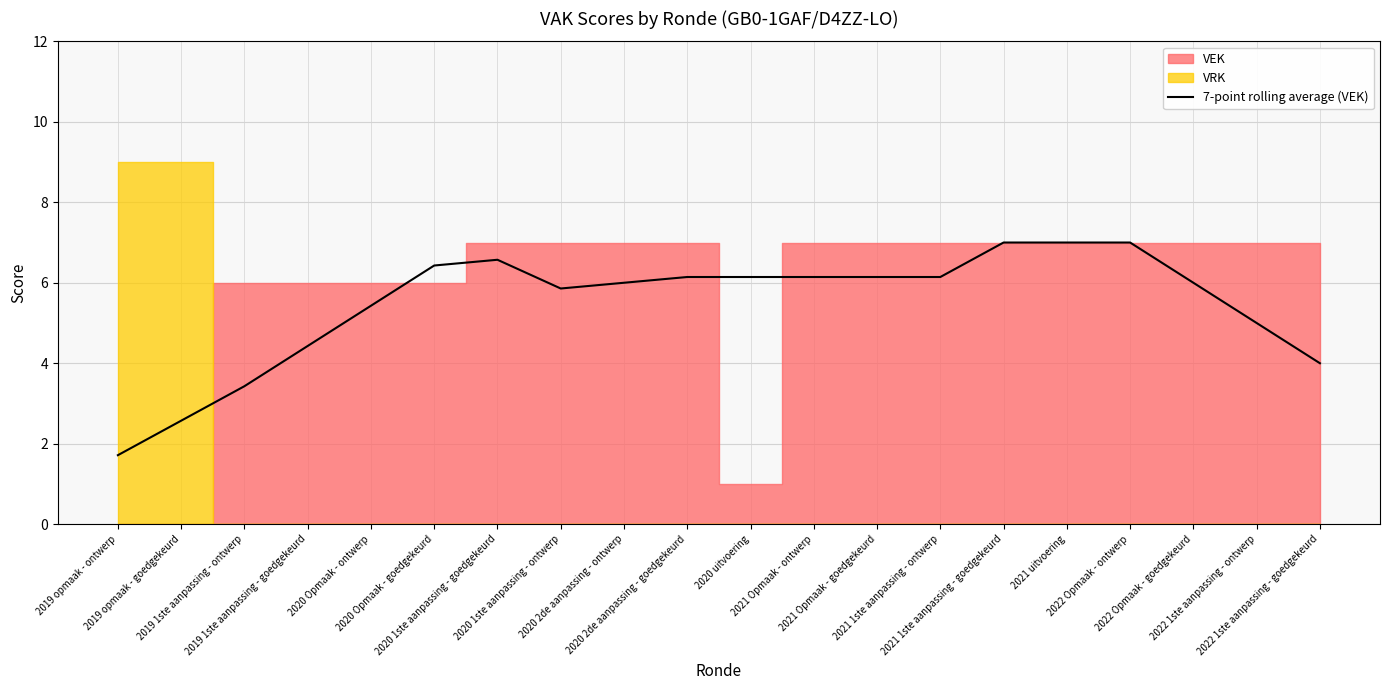

Reading left to right, extract all data points from this chart.

1.7	2.6	3.4	4.4	5.4	6.4	6.6	5.9	6.0	6.1	6.1	6.1	6.1	6.1	7.0	7.0	7.0	6.0	5.0	4.0